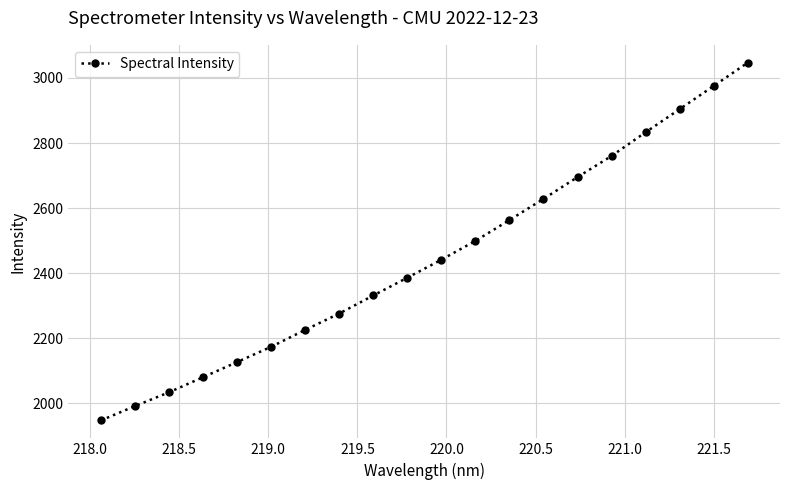

True or false: the data has more than 0 interior local peaks.

False